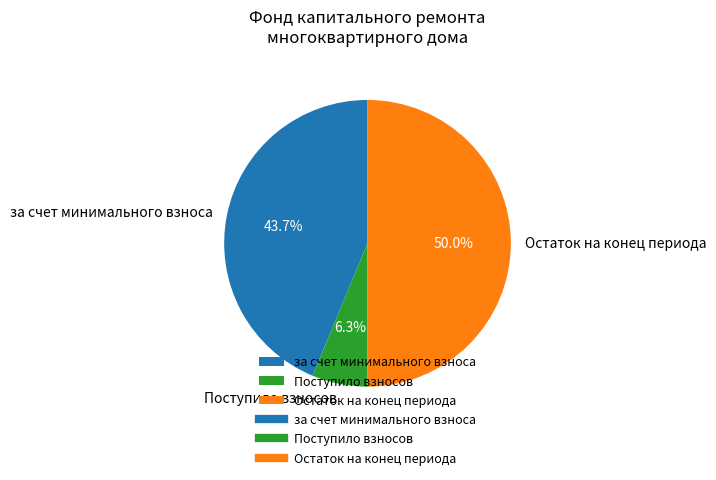

The за счет минимального взноса slice represents 50% of the pie. True or false?

False